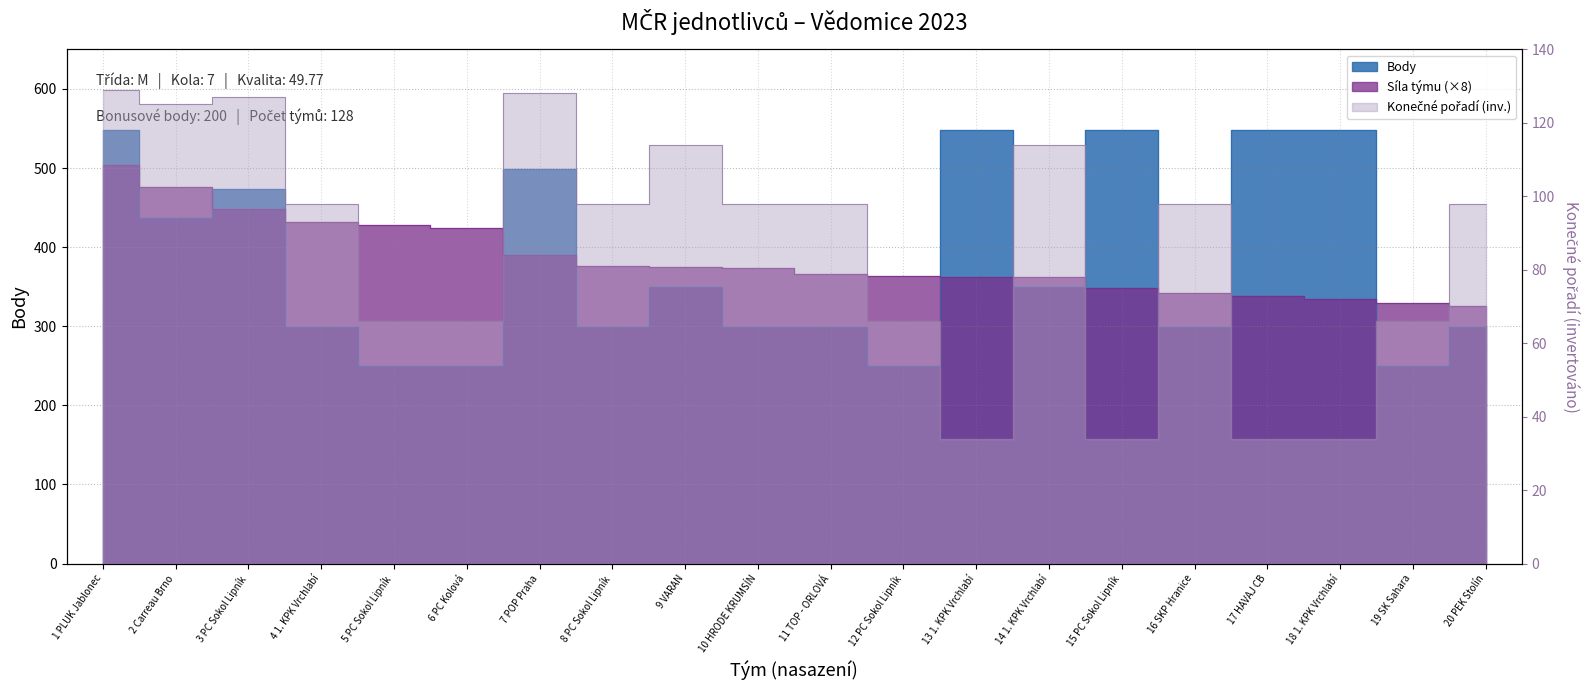

In Konečné pořadí, how many points are lower than both neighbors (excluding endpoints)?

4